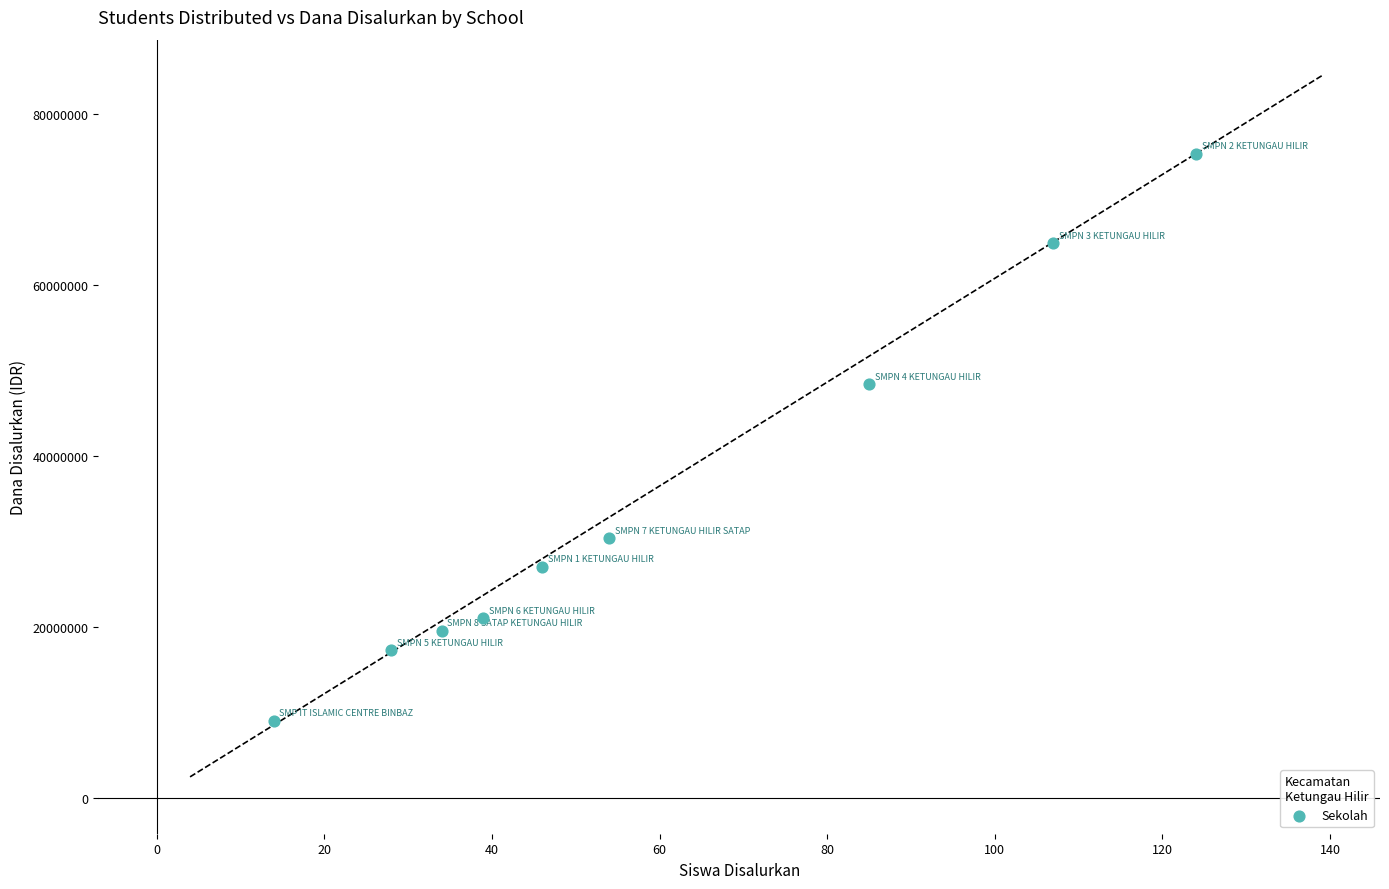

What Y value in the scatter plot is closest to 42187500?

48375000